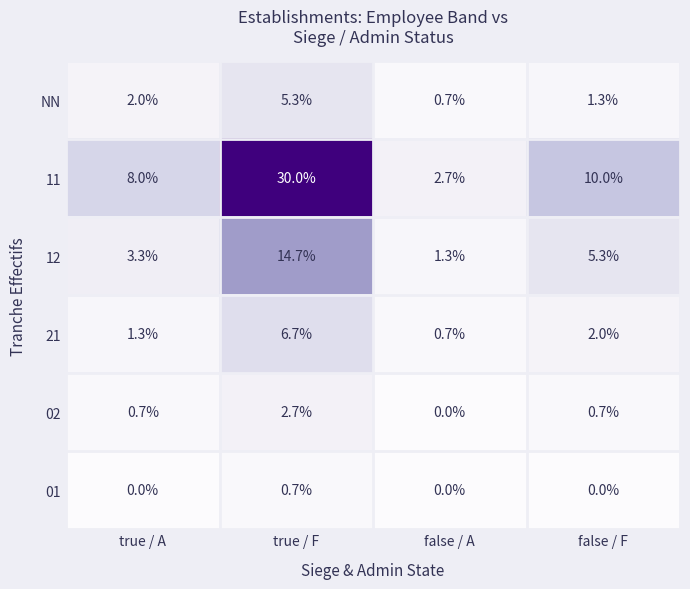

What is the sum of the 21 values at false / F and true / F?

8.7